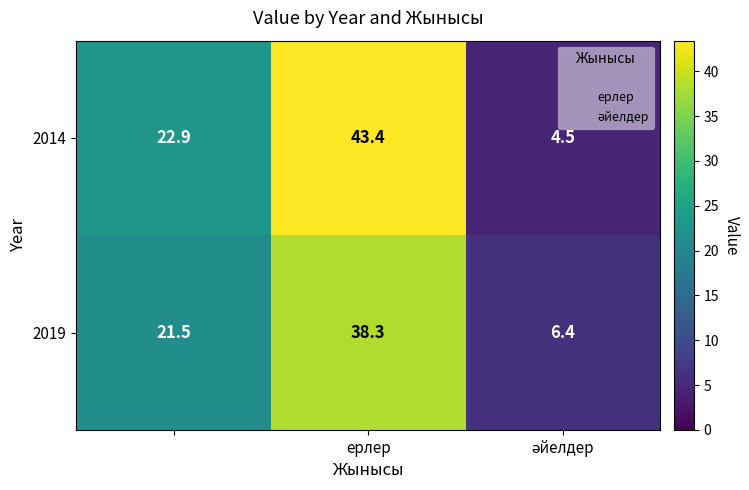

How many series are shown in this chart?

2